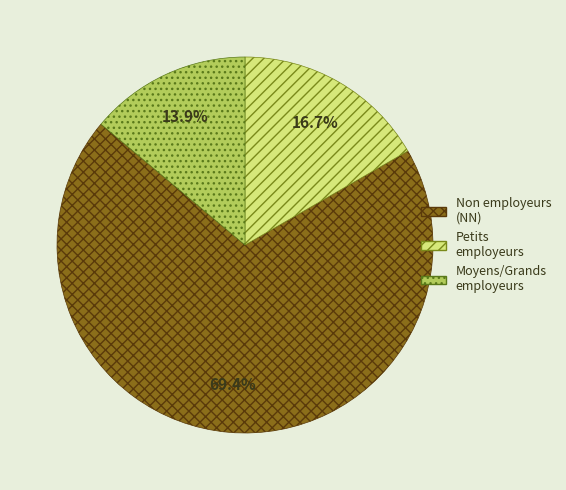

Is there a majority slice in this chart?

Yes